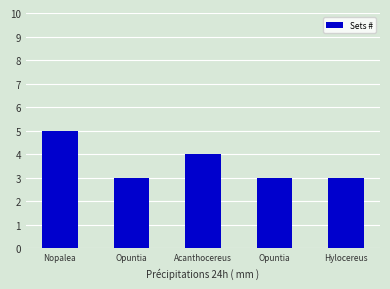

How many series are shown in this chart?

1